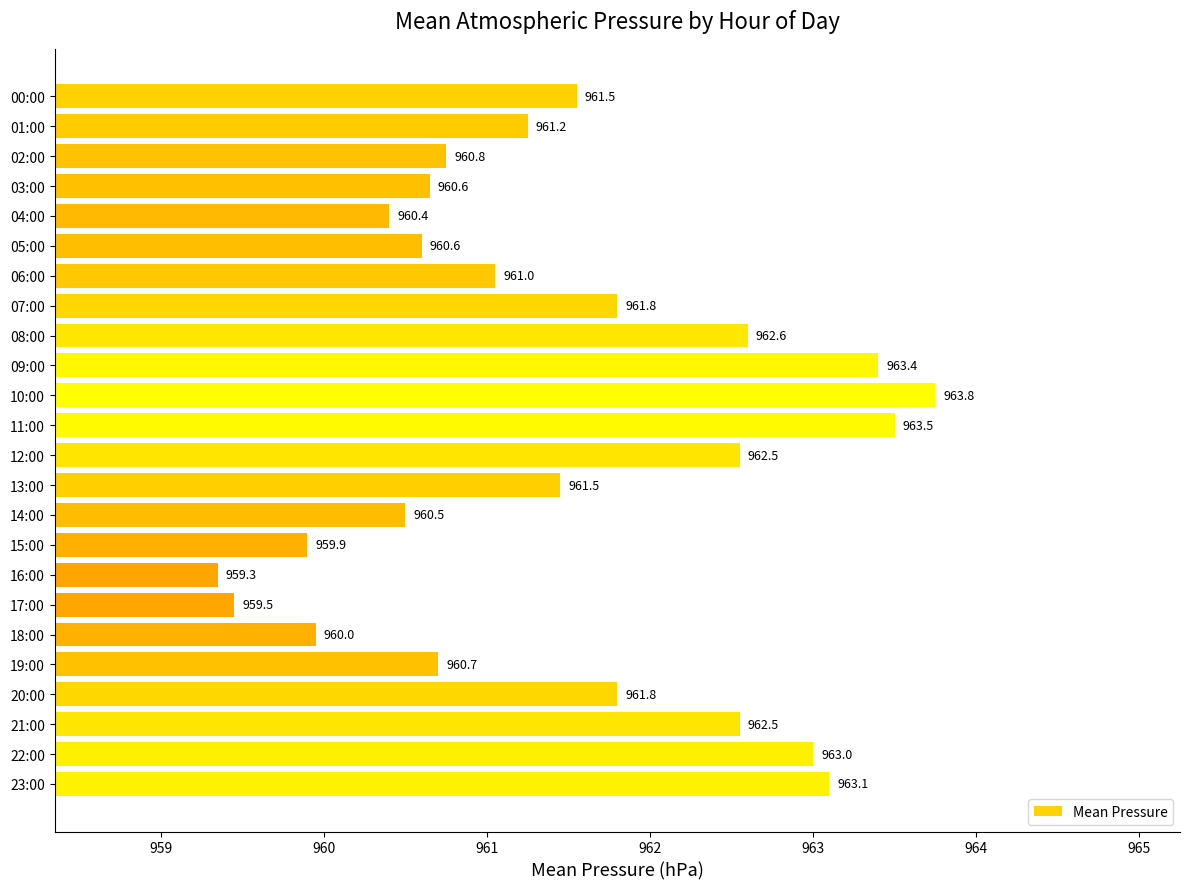

What is the value of the 11th bar from the top?

963.8